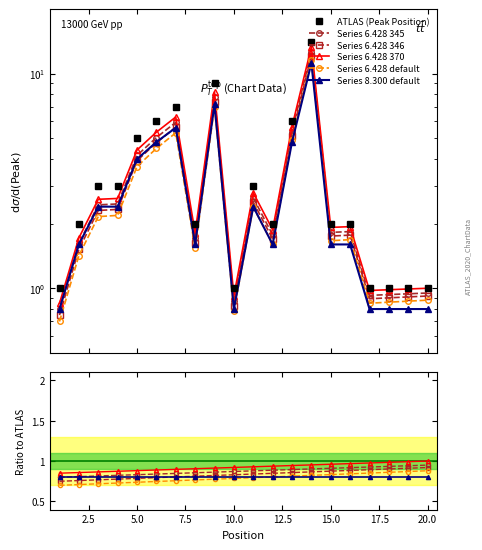

True or false: Series 6.428 default and Series 6.428 346 intersect in this chart.

False